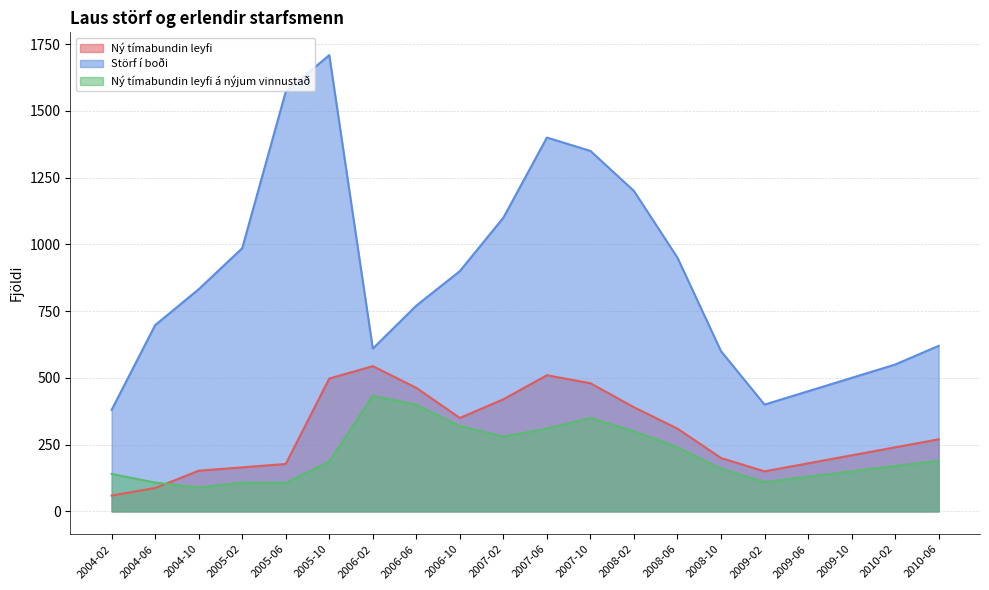

Rank the series at 2006-06 from lowest to highest value.

Ný tímabundin leyfi á nýjum vinnustað, Ný tímabundin leyfi, Störf í boði